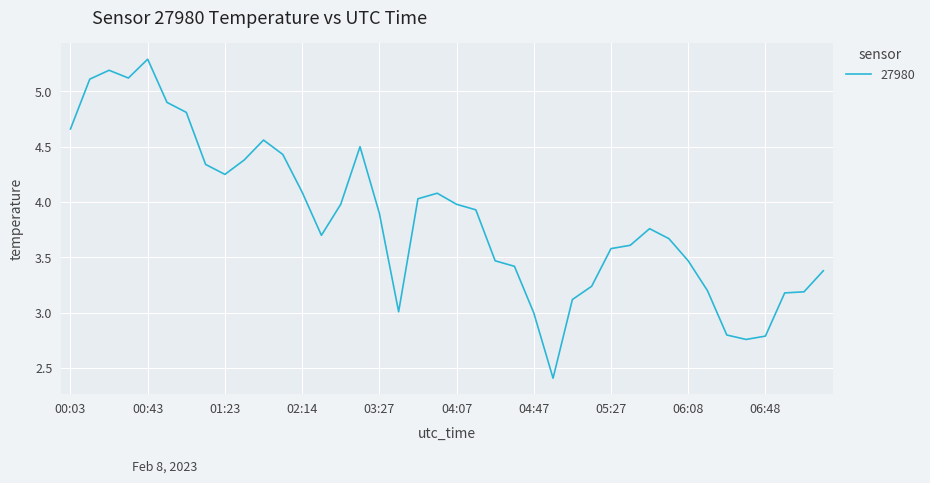

How many lines are shown in the chart?

1